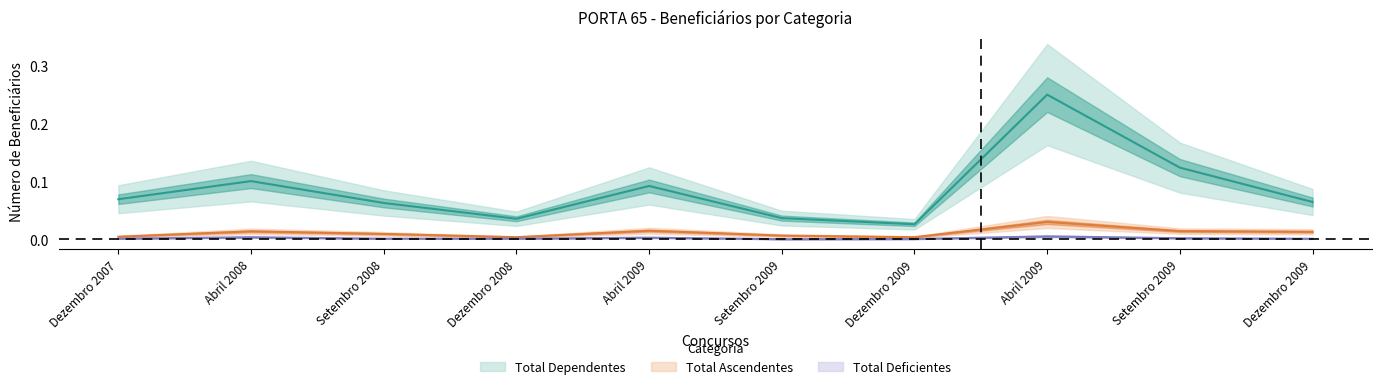

Where is the first local maximum for Total Deficientes?

Abril 2008